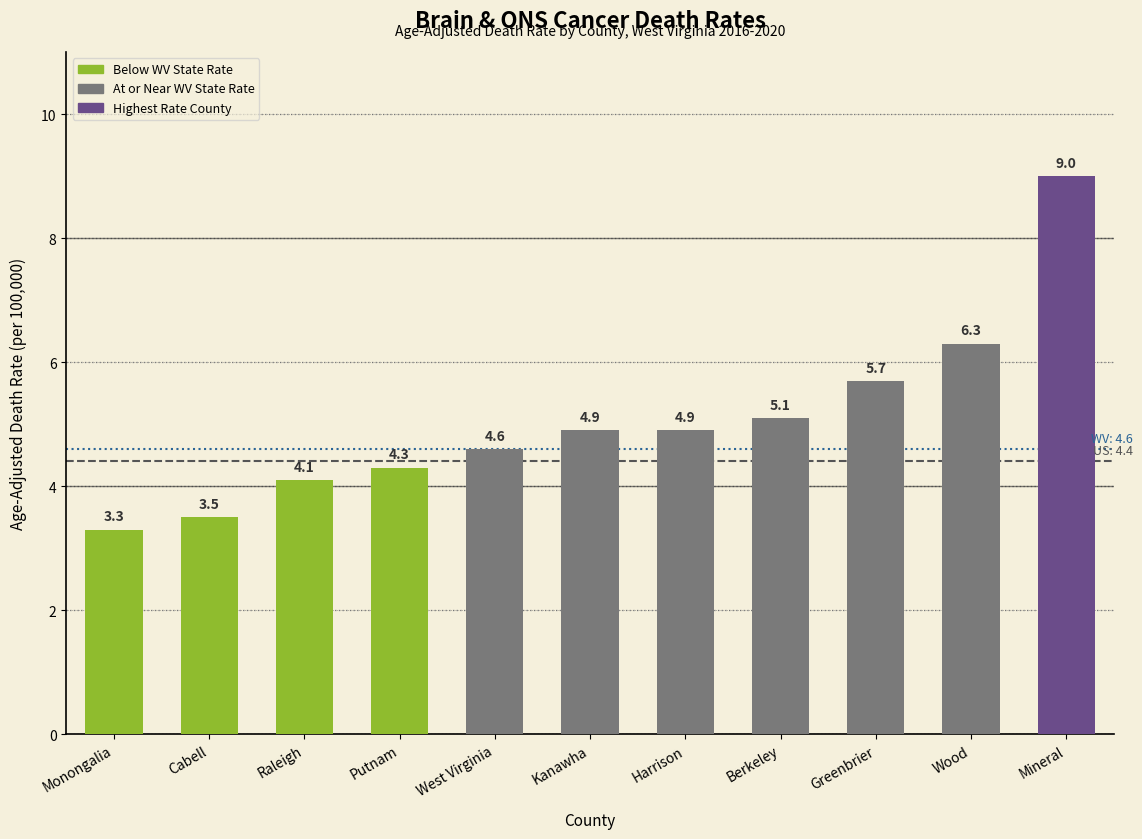

Which has a higher value, Monongalia or Cabell?

Cabell